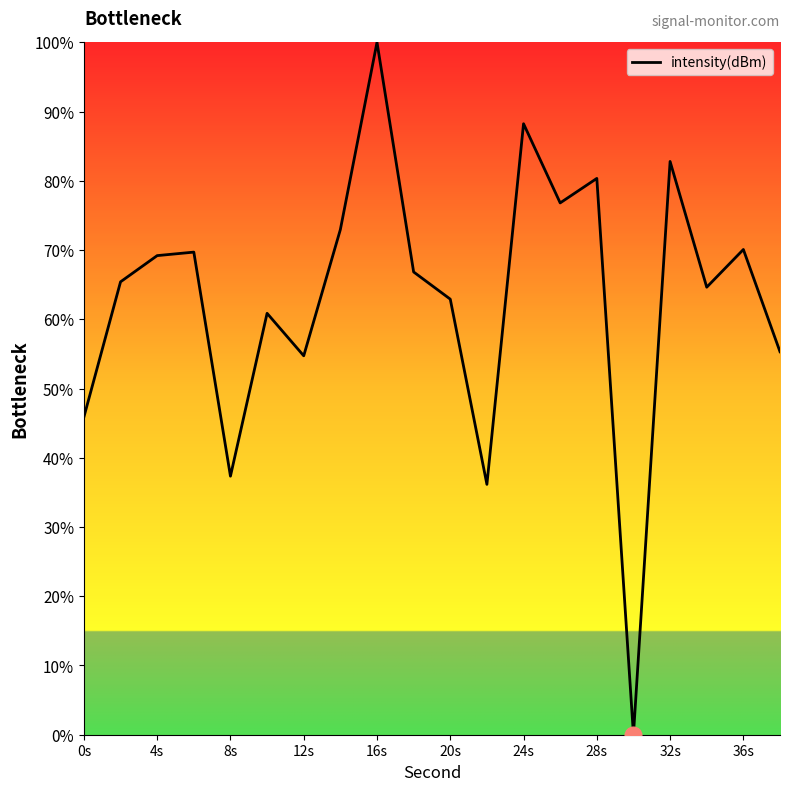

What is the maximum value shown in the chart?

100.0